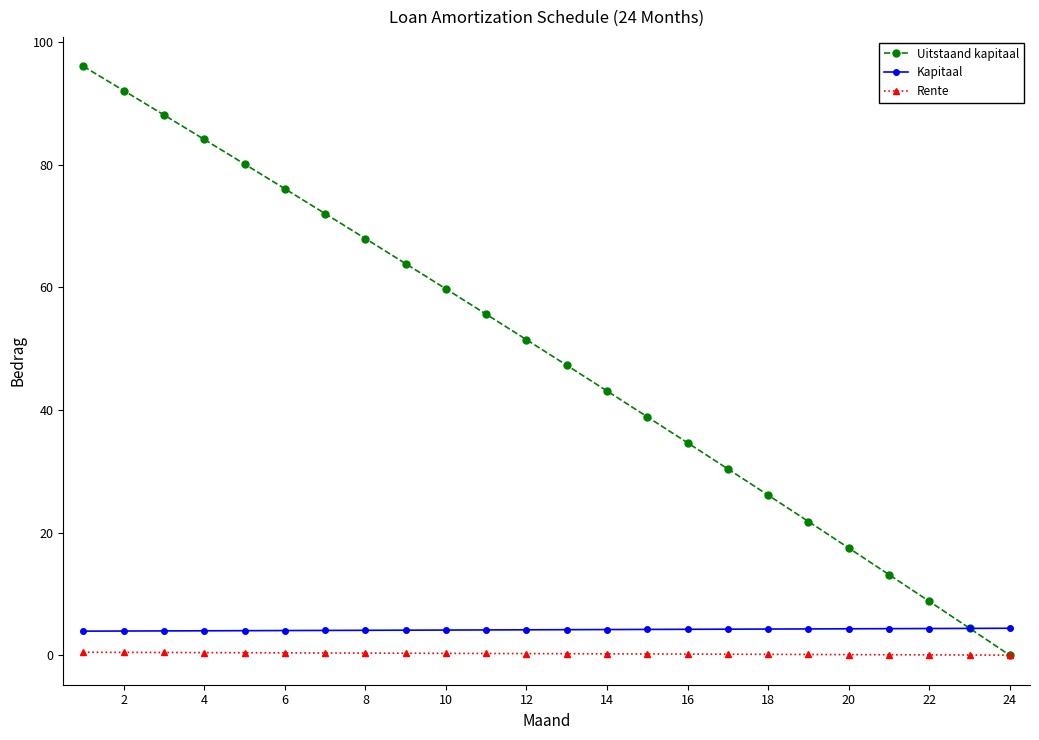

Count the number of data series in this chart.

3